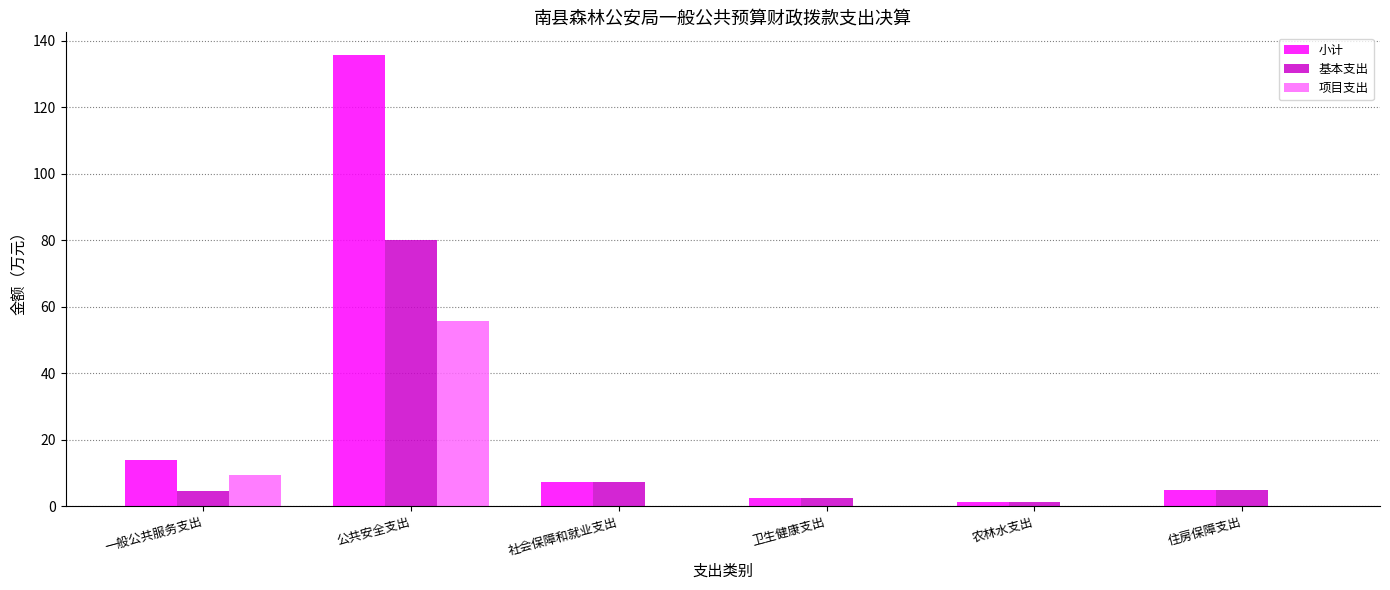

What is the sum of all 基本支出 values?

100.1